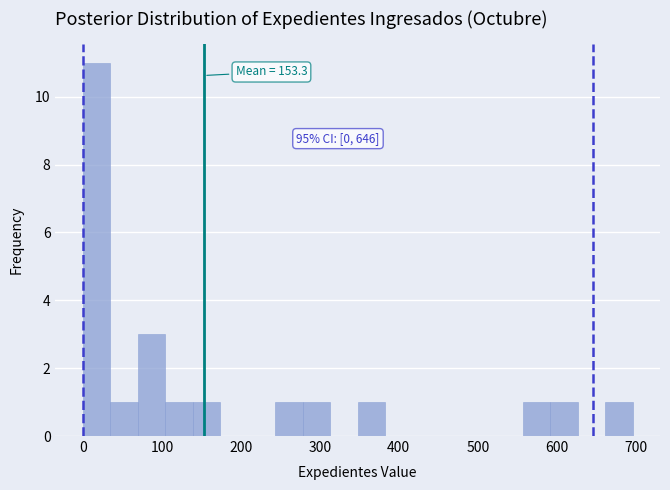

Around what value on the x-axis is the tallest bar? Give the approximate position of its centre, as read against the axis.

20